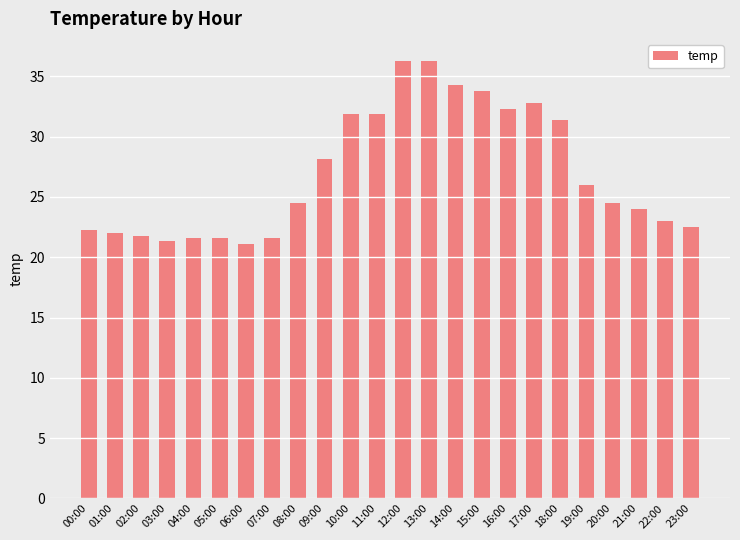

What is the difference between the maximum and minimum values?

15.2